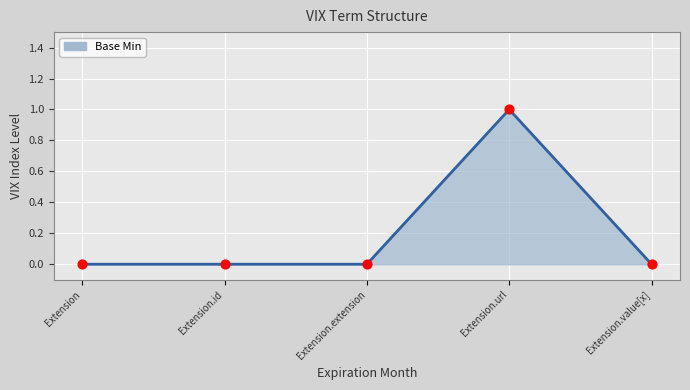

What is the change in value from Extension to Extension.url?

+1